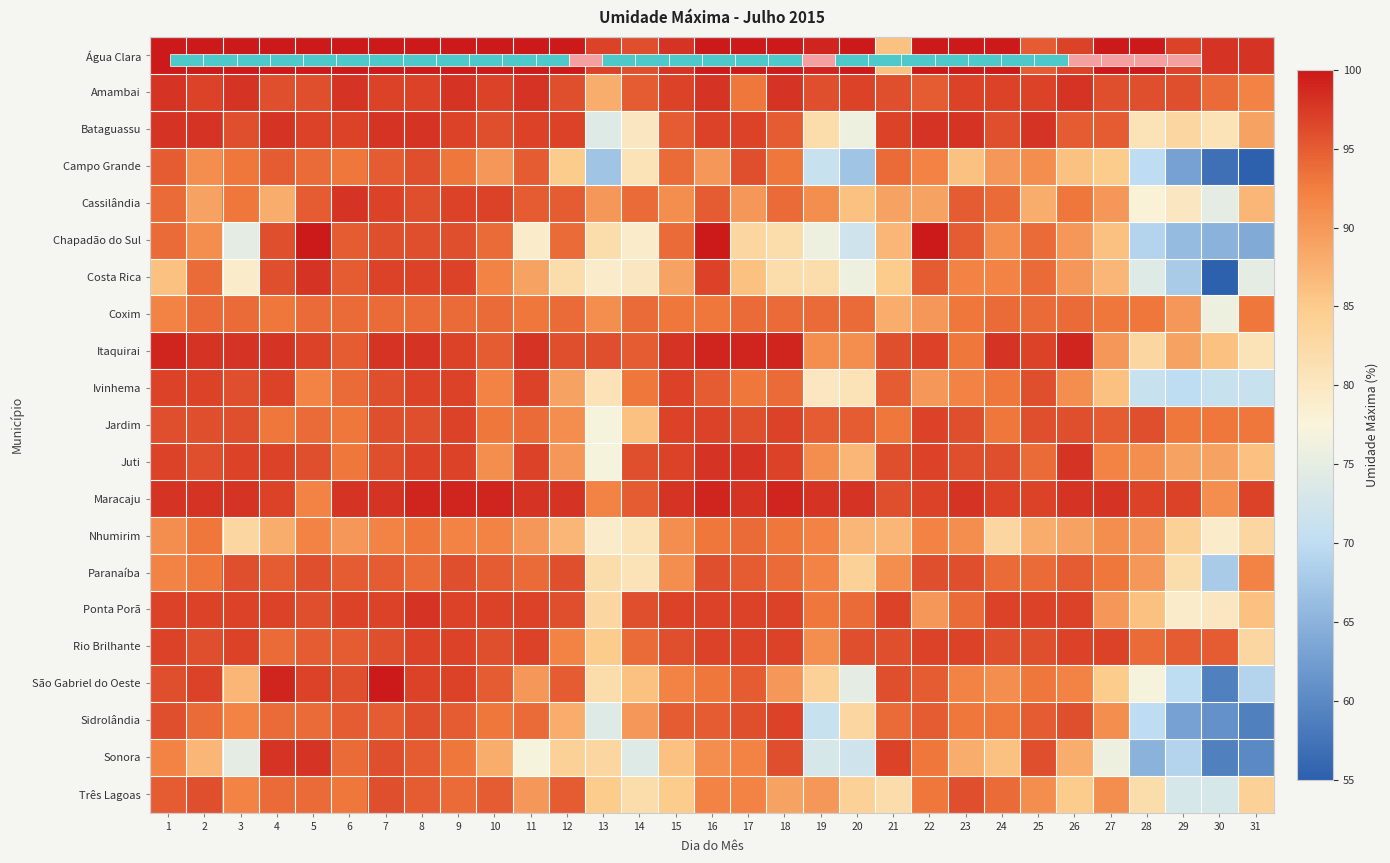

Which label corresponds to the largest value in the chart?

1